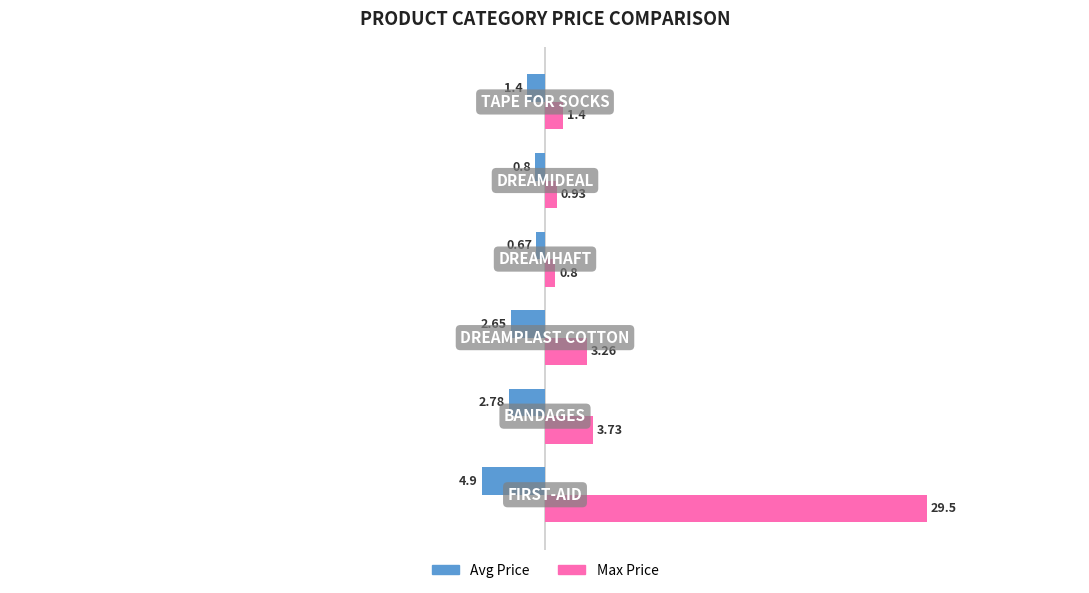

What is the average value of the Max Price series?

6.6